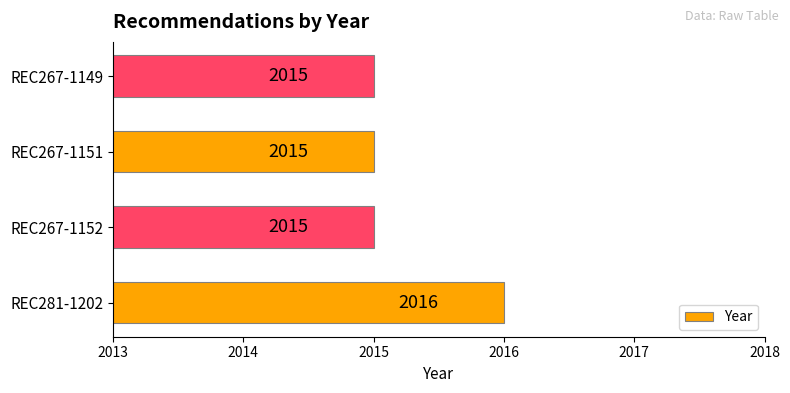

Reading top to bottom, what are all the values shown in this chart?

2015	2015	2015	2016